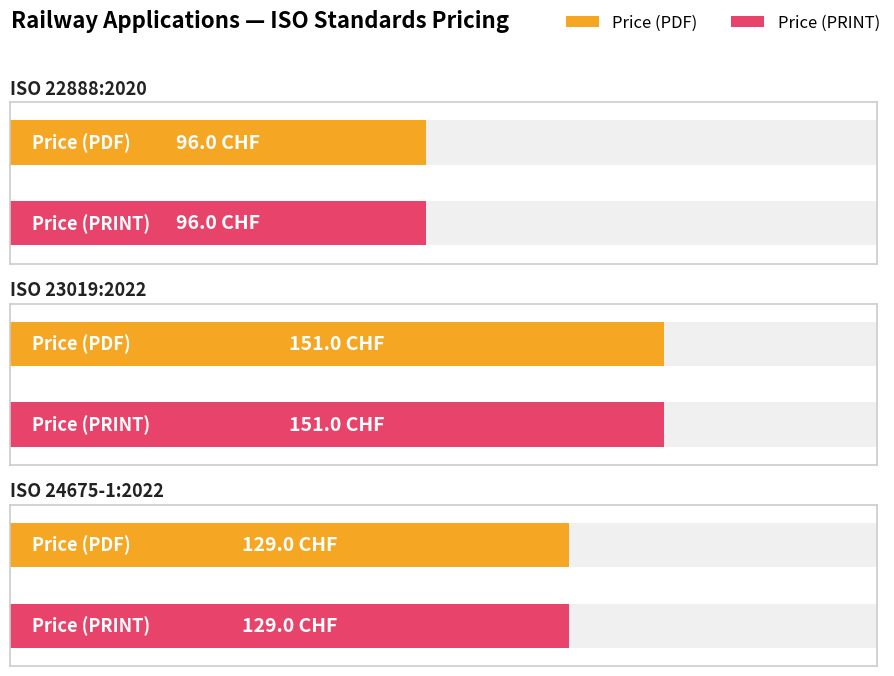

How many data points does each series have?

3